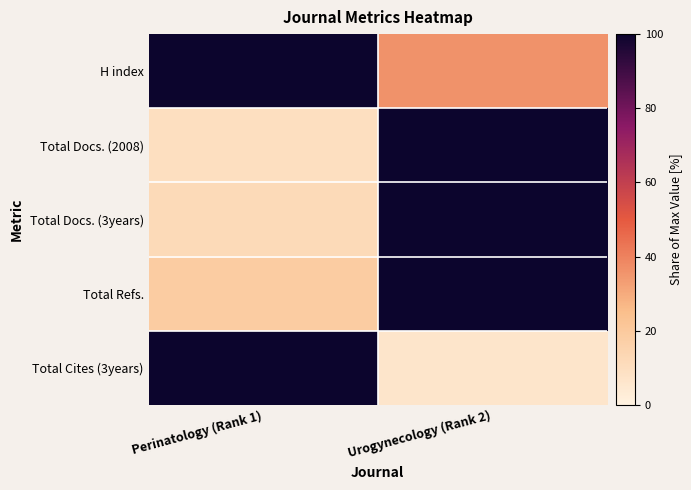

Reading left to right, extract all data points from this chart.

H index: Perinatology (Rank 1)=100.0	Urogynecology (Rank 2)=36.3
Total Docs. (2008): Perinatology (Rank 1)=9.6	Urogynecology (Rank 2)=100.0
Total Docs. (3years): Perinatology (Rank 1)=11.9	Urogynecology (Rank 2)=100.0
Total Refs.: Perinatology (Rank 1)=18.5	Urogynecology (Rank 2)=100.0
Total Cites (3years): Perinatology (Rank 1)=100.0	Urogynecology (Rank 2)=6.6